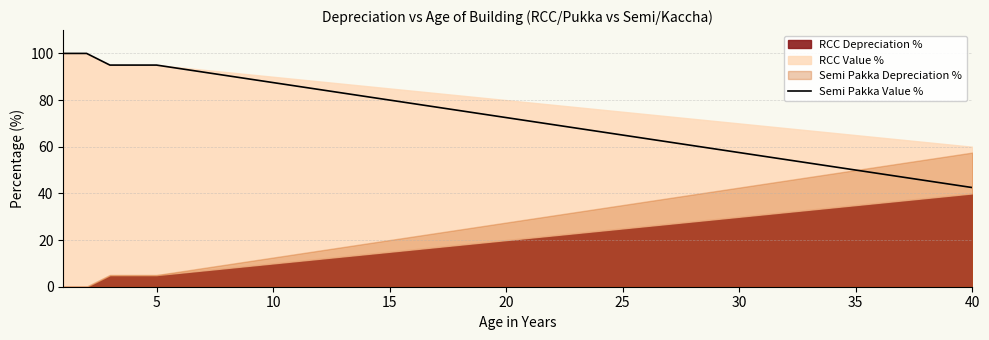

What is the highest value of the Semi Pakka Value % series?

100.0